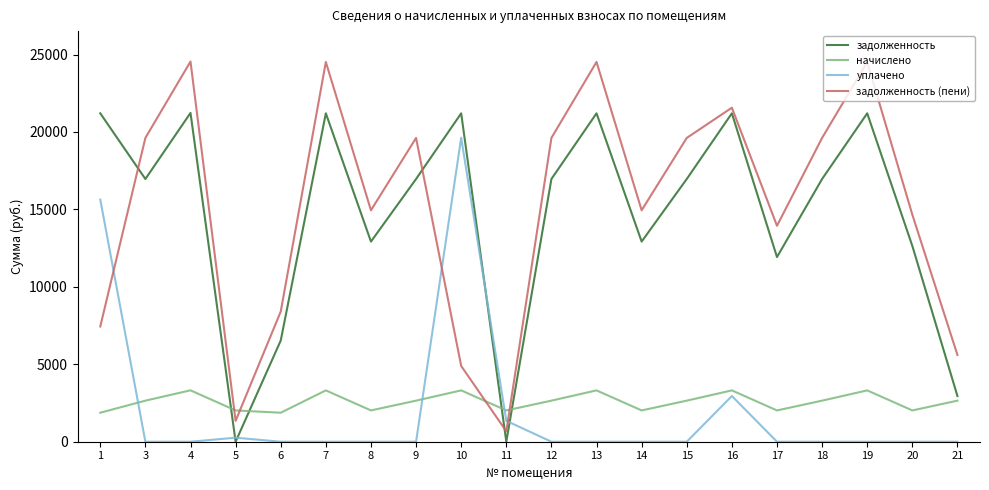

List the series in order of their peak value, lowest first.

начислено, уплачено, задолженность, задолженность (пени)